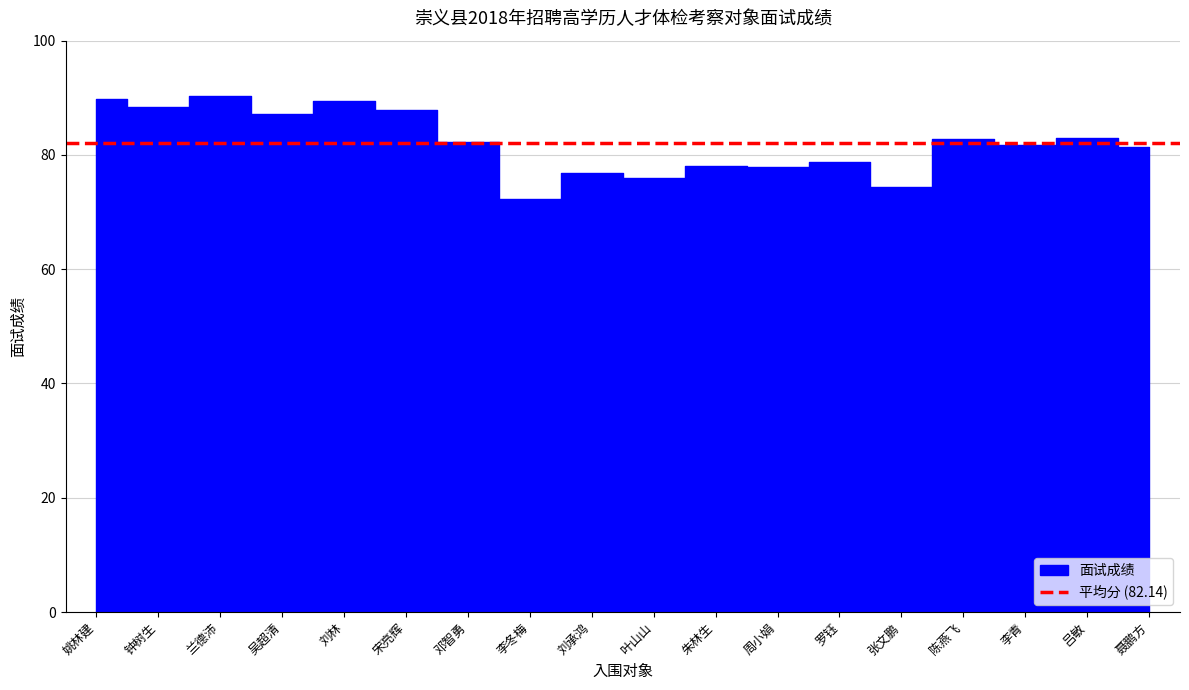

What is the minimum value shown in the chart?

72.3